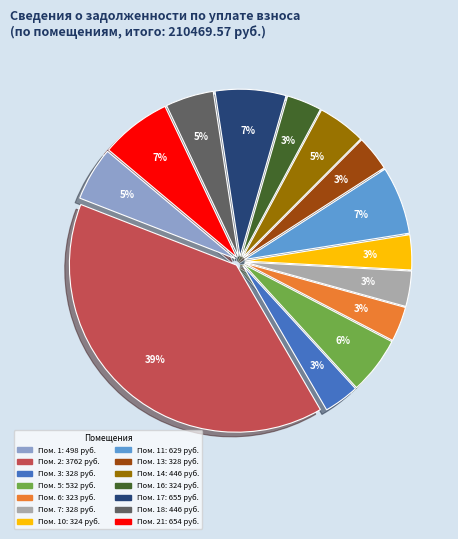

Is there a majority slice in this chart?

No